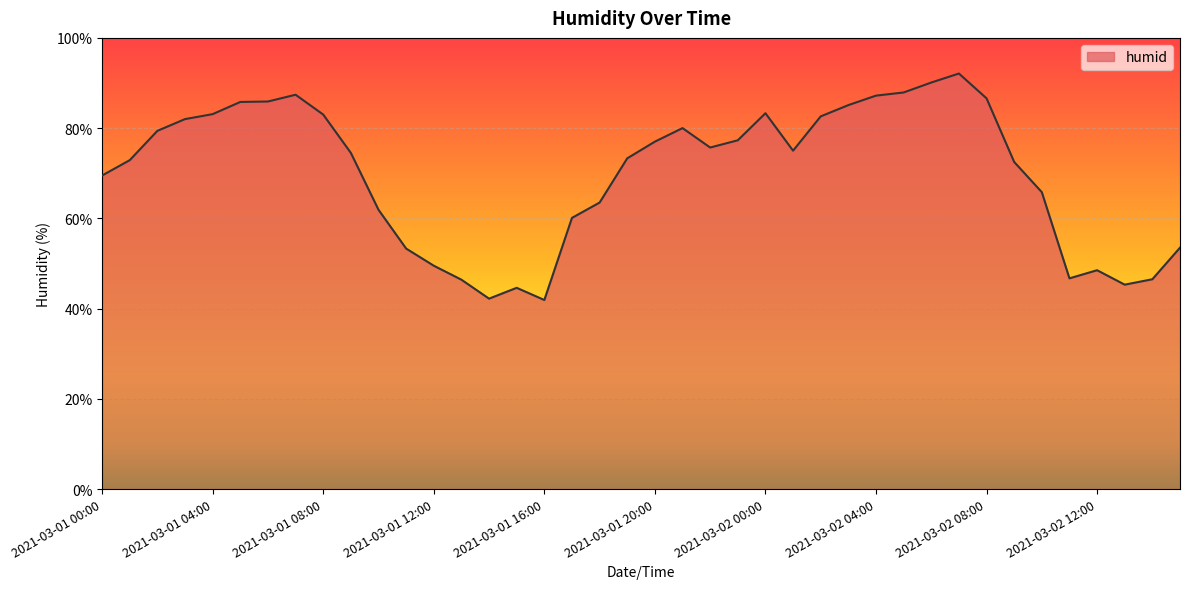

What is the difference between the maximum and minimum values?

50.2